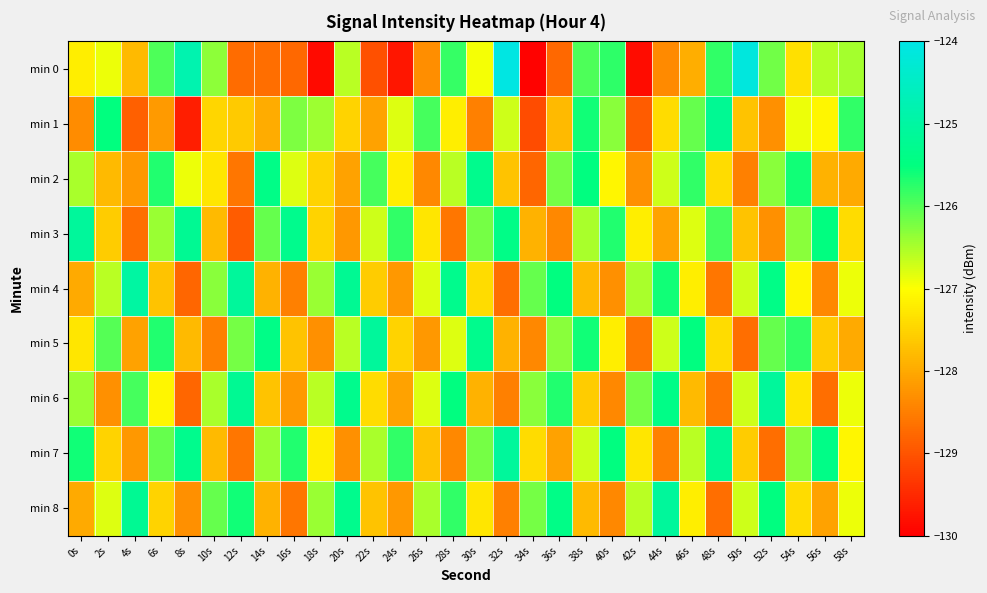

Reading left to right, what are all the values shown in this chart?

min 0: 0s=-127.2	2s=-126.9	4s=-127.8	6s=-126.0	8s=-124.8	10s=-126.3	12s=-128.7	14s=-128.7	16s=-128.8	18s=-129.9	20s=-126.6	22s=-129.0	24s=-129.7	26s=-128.3	28s=-125.8	30s=-127.0	32s=-124.1	34s=-130.0	36s=-128.8	38s=-126.0	40s=-125.8	42s=-129.8	44s=-128.4	46s=-127.9	48s=-125.8	50s=-124.1	52s=-126.2	54s=-127.4	56s=-126.6	58s=-126.5
min 1: 0s=-128.4	2s=-125.5	4s=-128.9	6s=-128.2	8s=-129.6	10s=-127.5	12s=-127.6	14s=-128.0	16s=-126.2	18s=-126.4	20s=-127.5	22s=-128.1	24s=-126.8	26s=-125.9	28s=-127.2	30s=-128.5	32s=-126.7	34s=-129.1	36s=-127.8	38s=-125.6	40s=-126.3	42s=-128.9	44s=-127.4	46s=-126.1	48s=-125.2	50s=-127.7	52s=-128.3	54s=-126.9	56s=-127.1	58s=-125.8
min 2: 0s=-126.5	2s=-127.8	4s=-128.2	6s=-125.7	8s=-126.9	10s=-127.3	12s=-128.6	14s=-125.4	16s=-126.8	18s=-127.5	20s=-128.1	22s=-125.9	24s=-127.2	26s=-128.4	28s=-126.6	30s=-125.3	32s=-127.7	34s=-128.8	36s=-126.2	38s=-125.5	40s=-127.1	42s=-128.3	44s=-126.7	46s=-125.8	48s=-127.4	50s=-128.5	52s=-126.3	54s=-125.6	56s=-127.9	58s=-128.0
min 3: 0s=-125.1	2s=-127.6	4s=-128.7	6s=-126.4	8s=-125.2	10s=-127.8	12s=-128.9	14s=-126.1	16s=-125.3	18s=-127.5	20s=-128.2	22s=-126.7	24s=-125.8	26s=-127.3	28s=-128.6	30s=-126.2	32s=-125.4	34s=-127.9	36s=-128.4	38s=-126.5	40s=-125.7	42s=-127.2	44s=-128.1	46s=-126.8	48s=-125.9	50s=-127.7	52s=-128.3	54s=-126.3	56s=-125.5	58s=-127.4
min 4: 0s=-128.0	2s=-126.6	4s=-125.0	6s=-127.7	8s=-128.8	10s=-126.3	12s=-125.1	14s=-127.9	16s=-128.5	18s=-126.4	20s=-125.2	22s=-127.6	24s=-128.2	26s=-126.8	28s=-125.3	30s=-127.4	32s=-128.7	34s=-126.1	36s=-125.5	38s=-127.8	40s=-128.3	42s=-126.5	44s=-125.6	46s=-127.2	48s=-128.6	50s=-126.7	52s=-125.4	54s=-127.1	56s=-128.4	58s=-126.9
min 5: 0s=-127.3	2s=-126.0	4s=-128.1	6s=-125.7	8s=-127.8	10s=-128.5	12s=-126.2	14s=-125.4	16s=-127.7	18s=-128.3	20s=-126.6	22s=-125.1	24s=-127.5	26s=-128.2	28s=-126.8	30s=-125.3	32s=-127.9	34s=-128.4	36s=-126.3	38s=-125.6	40s=-127.2	42s=-128.6	44s=-126.7	46s=-125.5	48s=-127.4	50s=-128.7	52s=-126.1	54s=-125.8	56s=-127.6	58s=-128.0
min 6: 0s=-126.4	2s=-128.3	4s=-125.9	6s=-127.1	8s=-128.8	10s=-126.5	12s=-125.2	14s=-127.7	16s=-128.2	18s=-126.6	20s=-125.3	22s=-127.4	24s=-128.1	26s=-126.8	28s=-125.5	30s=-127.9	32s=-128.5	34s=-126.3	36s=-125.7	38s=-127.6	40s=-128.4	42s=-126.2	44s=-125.4	46s=-127.8	48s=-128.6	50s=-126.7	52s=-125.1	54s=-127.3	56s=-128.7	58s=-126.9
min 7: 0s=-125.6	2s=-127.5	4s=-128.2	6s=-126.1	8s=-125.3	10s=-127.8	12s=-128.6	14s=-126.4	16s=-125.7	18s=-127.2	20s=-128.3	22s=-126.5	24s=-125.8	26s=-127.7	28s=-128.4	30s=-126.2	32s=-125.1	34s=-127.4	36s=-128.1	38s=-126.7	40s=-125.5	42s=-127.3	44s=-128.5	46s=-126.6	48s=-125.2	50s=-127.6	52s=-128.7	54s=-126.3	56s=-125.4	58s=-127.1
min 8: 0s=-128.0	2s=-126.8	4s=-125.2	6s=-127.5	8s=-128.3	10s=-126.1	12s=-125.6	14s=-127.9	16s=-128.6	18s=-126.4	20s=-125.3	22s=-127.7	24s=-128.2	26s=-126.5	28s=-125.8	30s=-127.3	32s=-128.5	34s=-126.2	36s=-125.4	38s=-127.8	40s=-128.4	42s=-126.6	44s=-125.1	46s=-127.2	48s=-128.7	50s=-126.7	52s=-125.5	54s=-127.4	56s=-128.1	58s=-126.9